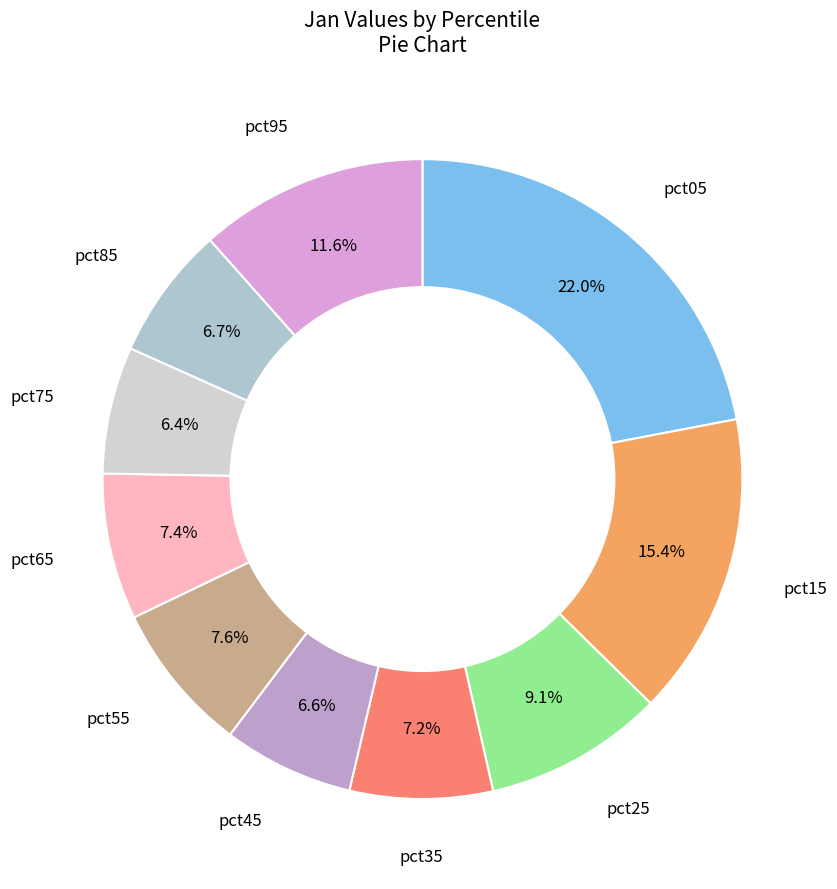

Which category has the biggest portion of the pie?

pct05